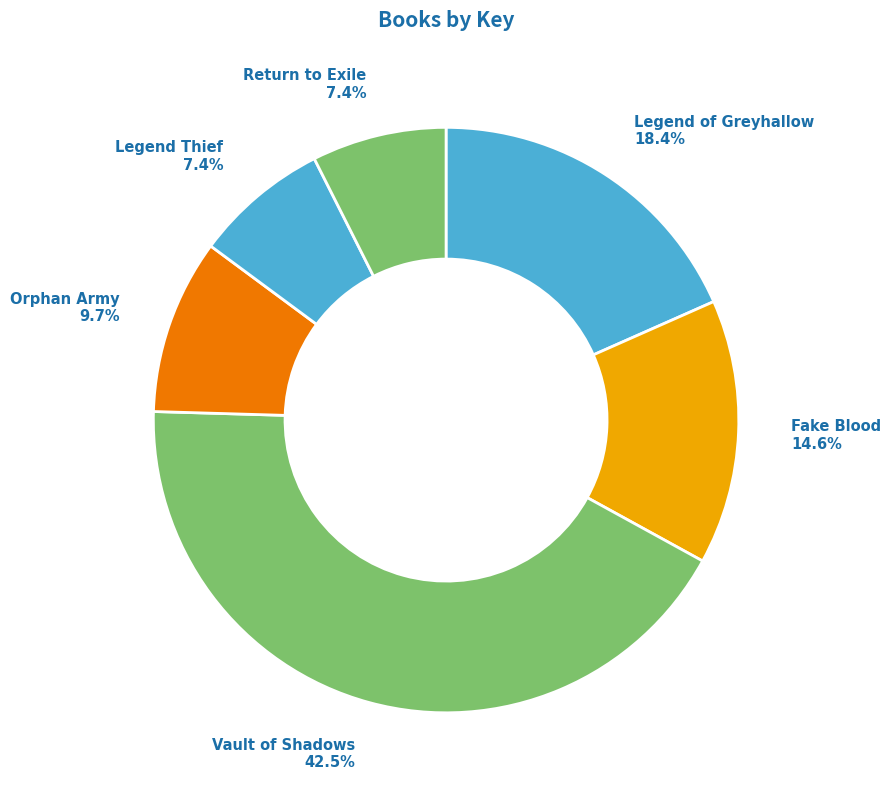

What is the ratio of the value at Return to Exile to the value at Orphan Army?

0.8